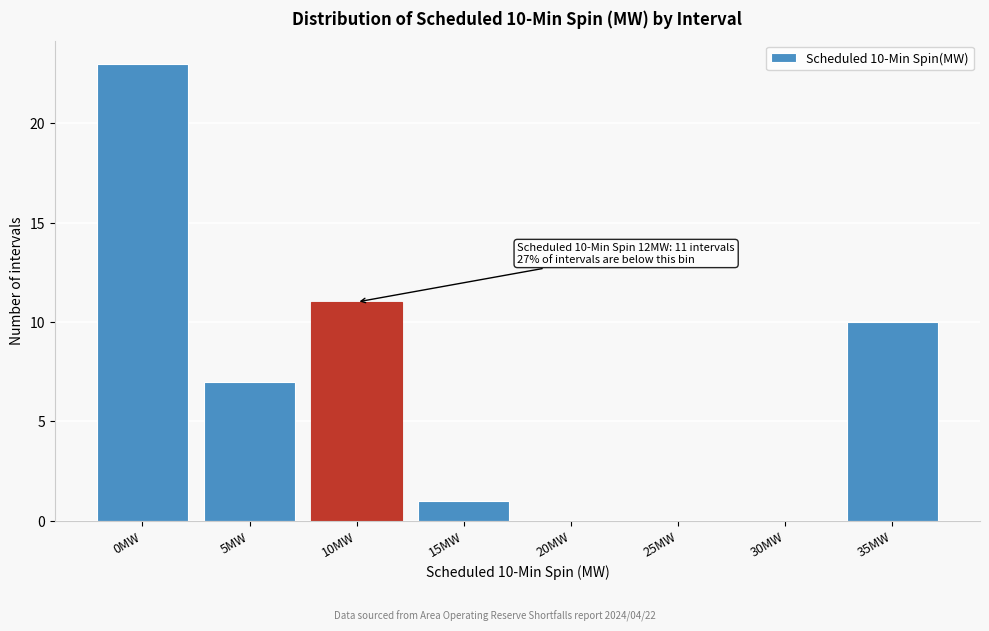

Reading left to right, what are all the values shown in this chart?

0MW=23	5MW=7	10MW=11	15MW=1	20MW=0	25MW=0	30MW=0	35MW=10